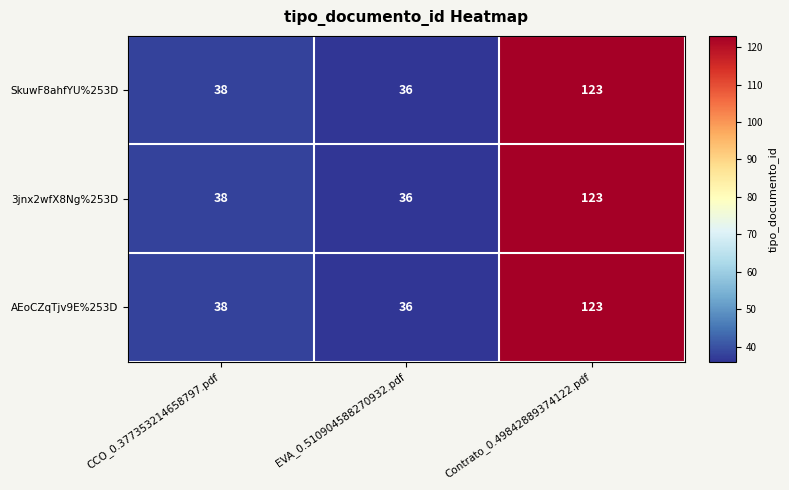

Reading left to right, transcribe all the data shown in this chart.

SkuwF8ahfYU%253D: CCO_0.377353214658797.pdf=38	EVA_0.510904588270932.pdf=36	Contrato_0.49842889374122.pdf=123
3jnx2wfX8Ng%253D: CCO_0.377353214658797.pdf=38	EVA_0.510904588270932.pdf=36	Contrato_0.49842889374122.pdf=123
AEoCZqTjv9E%253D: CCO_0.377353214658797.pdf=38	EVA_0.510904588270932.pdf=36	Contrato_0.49842889374122.pdf=123